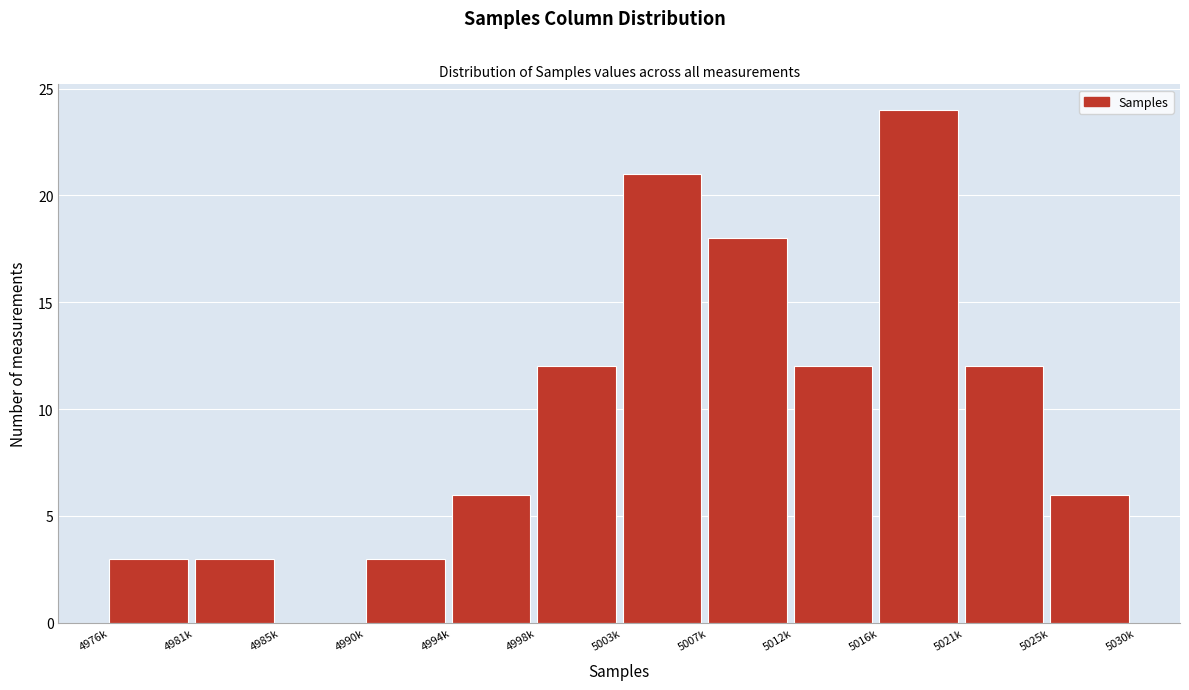

Reading left to right, list all the values displayed in this chart.

4976k=3	4981k=3	4985k=0	4990k=3	4994k=6	4998k=12	5003k=21	5007k=18	5012k=12	5016k=24	5021k=12	5025k=6